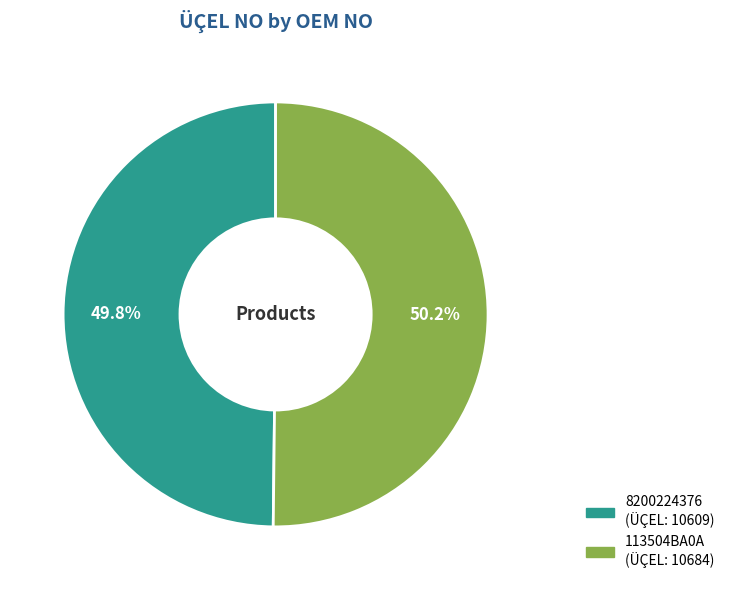

How many segments does this pie chart have?

2